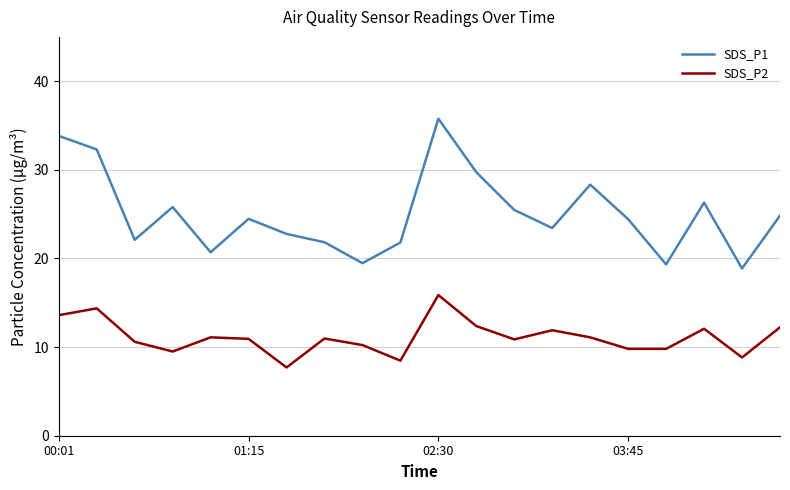

What is the difference between the maximum and minimum values in the SDS_P1 series?

16.9